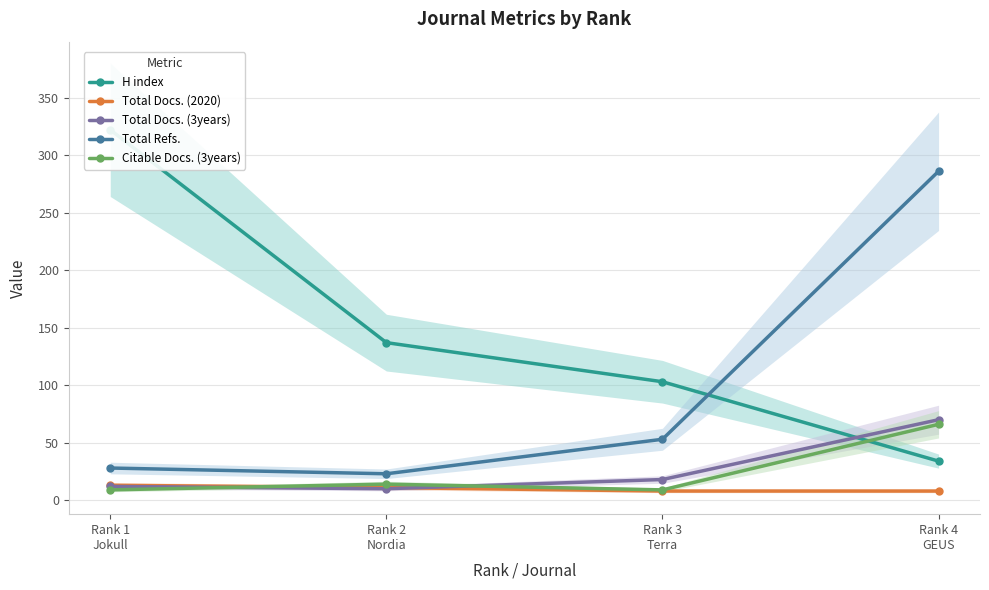

Which has a higher value, Rank 4
GEUS or Rank 3
Terra?

Rank 3
Terra